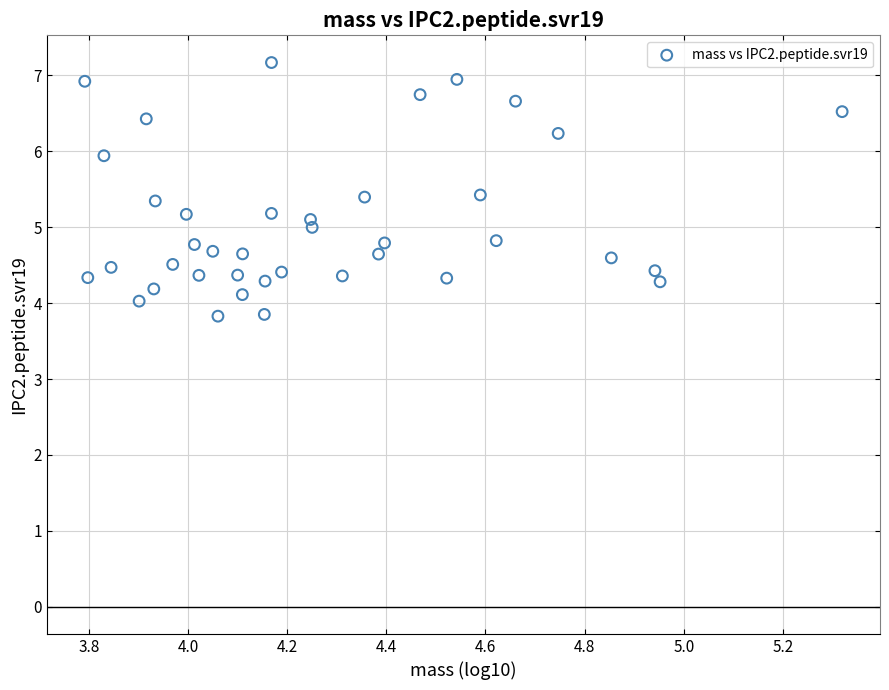

What is the range of Y values (max minus min)?

3.3